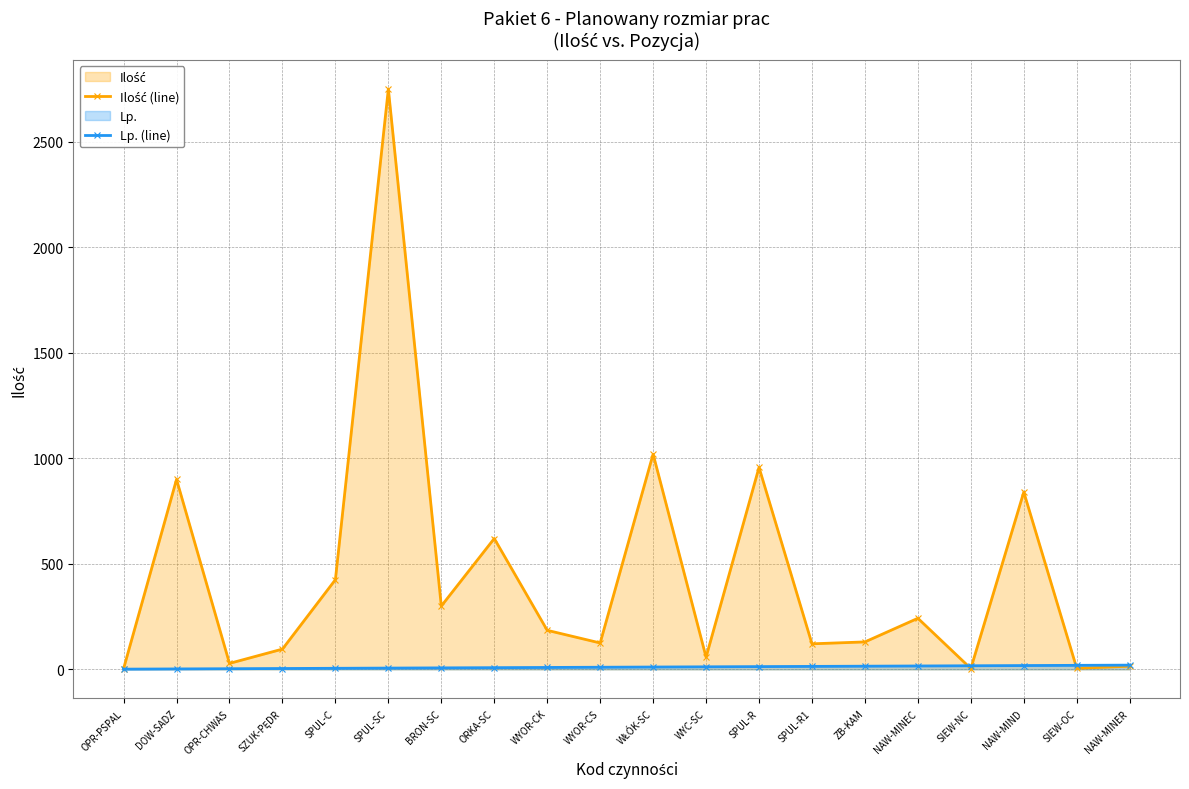

True or false: Lp. (line) has more than 1 interior local peaks.

False